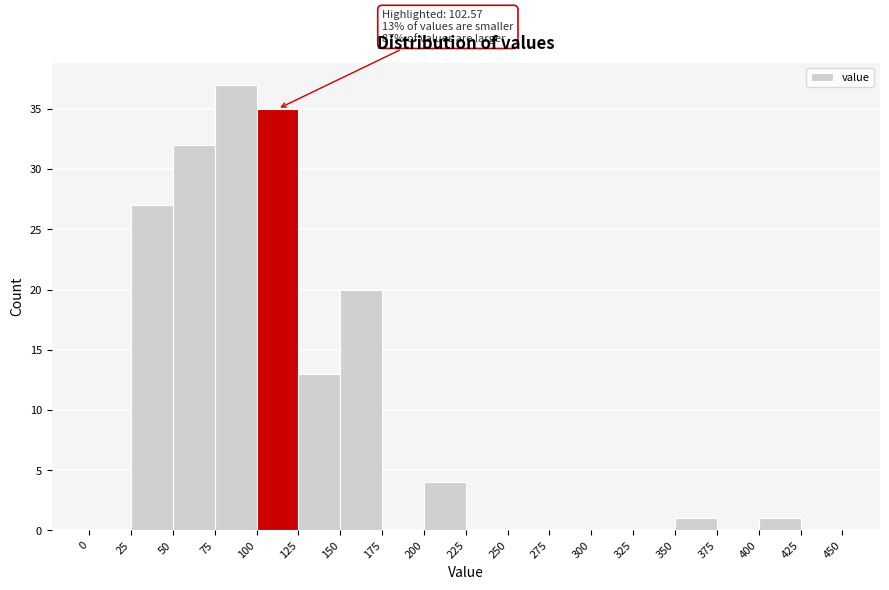

Over which range of the x-axis is the bar tallest?

75 to 100